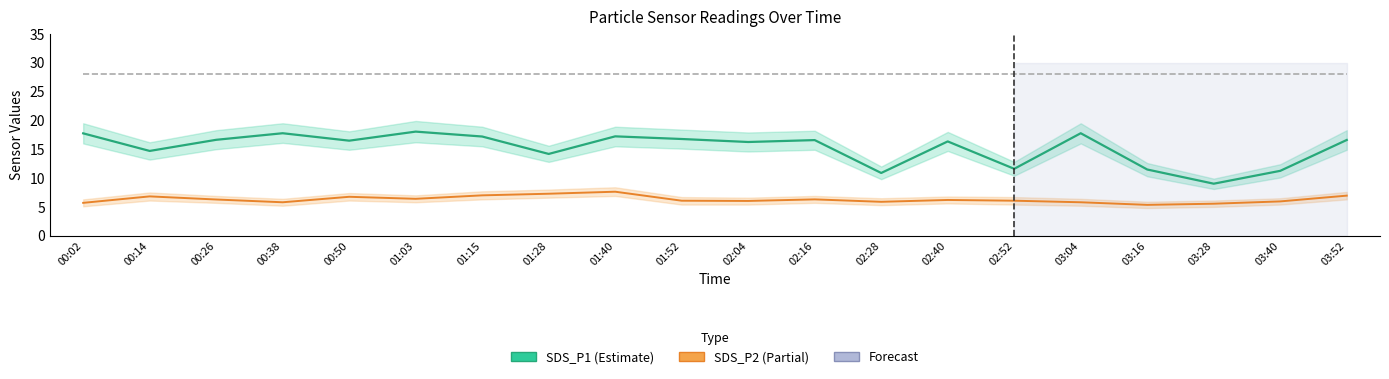

True or false: SDS_P2 (Partial) and Min_cycle intersect in this chart.

False